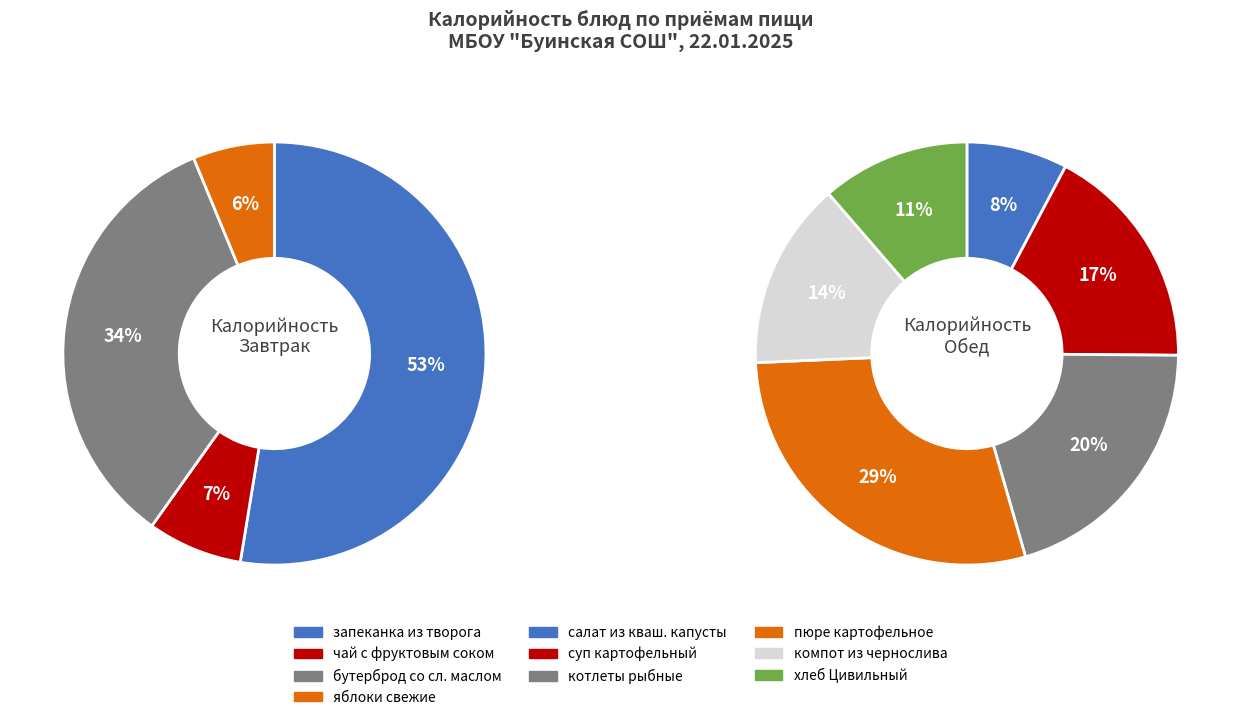

What is the smallest slice in the pie chart?

яблоки свежие